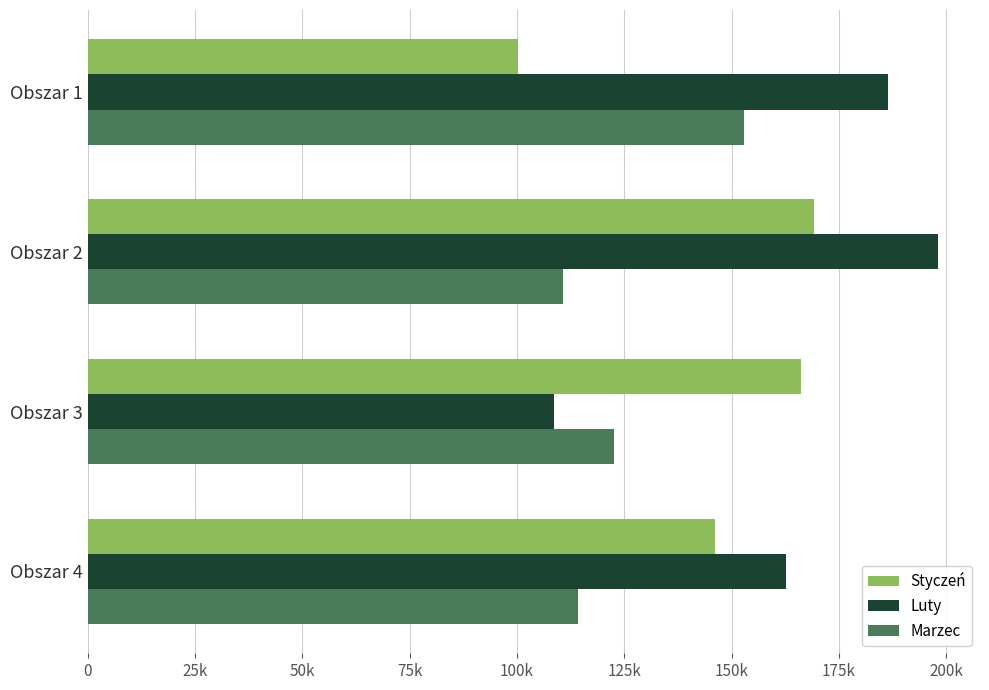

Rank the categories by Styczeń value from lowest to highest.

Obszar 1, Obszar 4, Obszar 3, Obszar 2